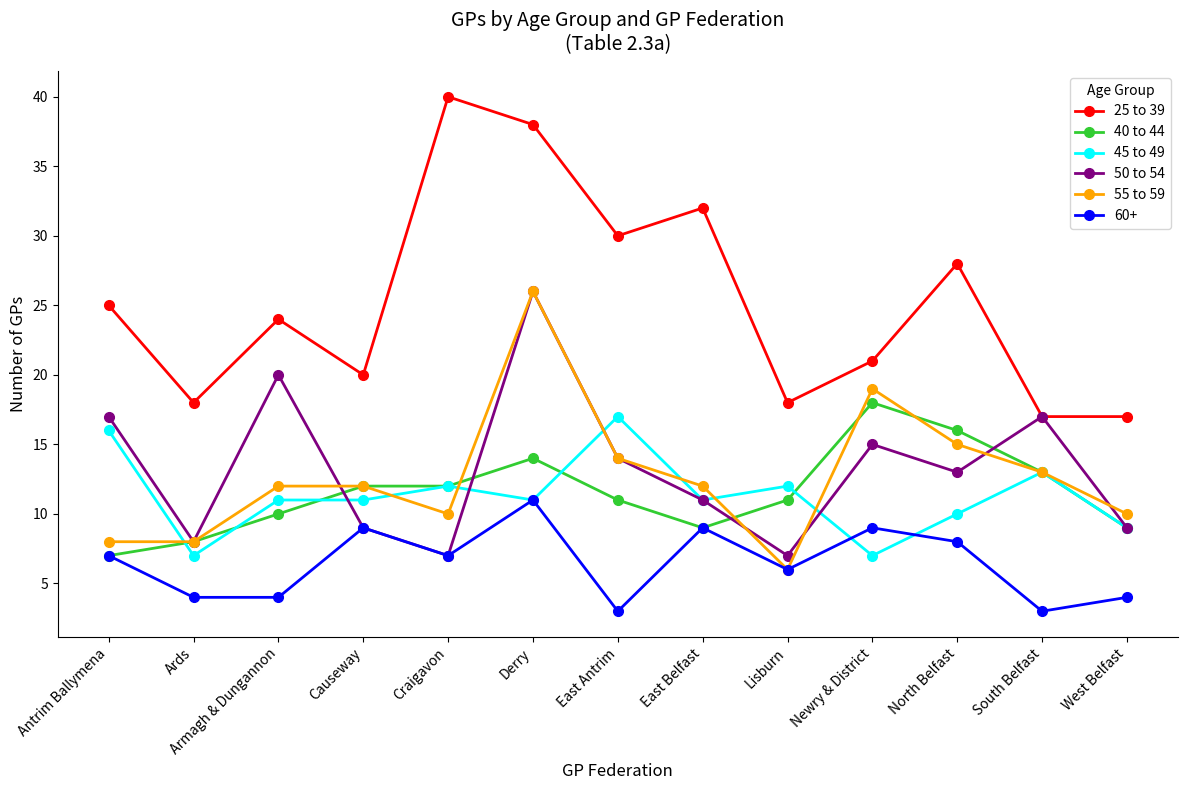

Which series has the widest spread of values?

25 to 39